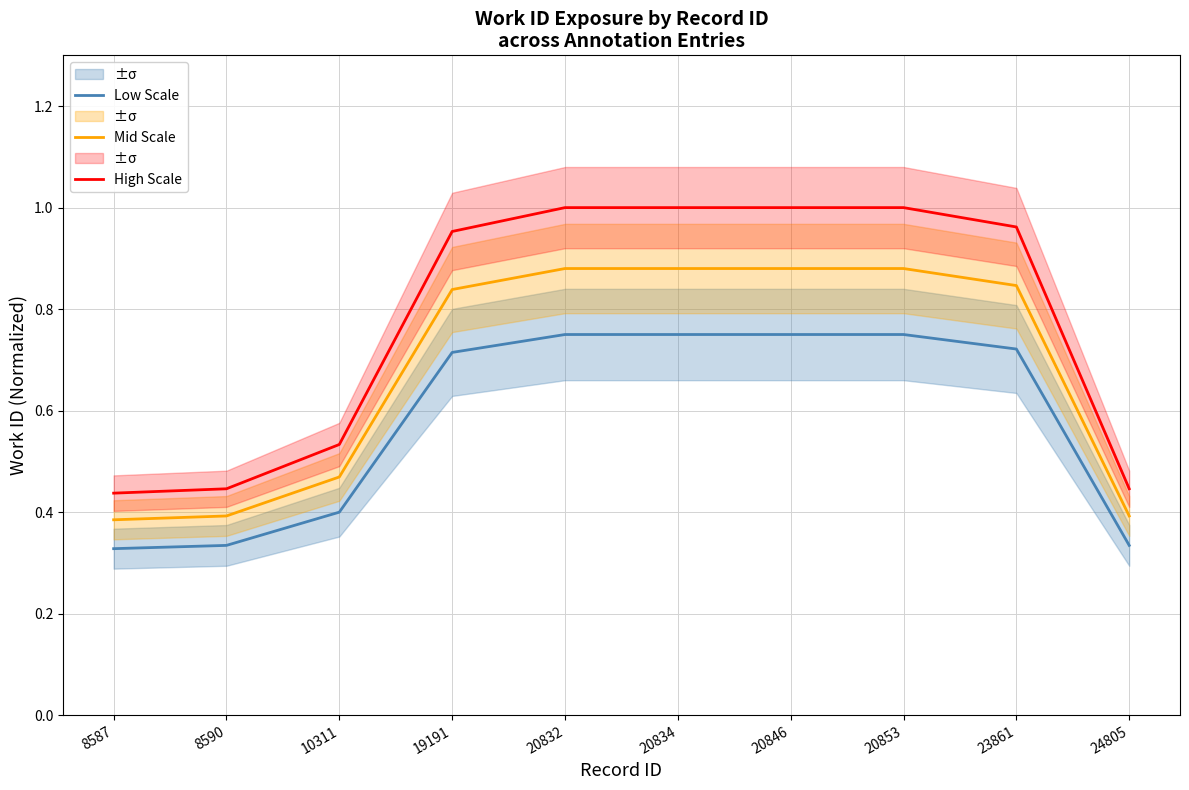

The Low Scale series shows 0.6 at 10311. True or false?

False